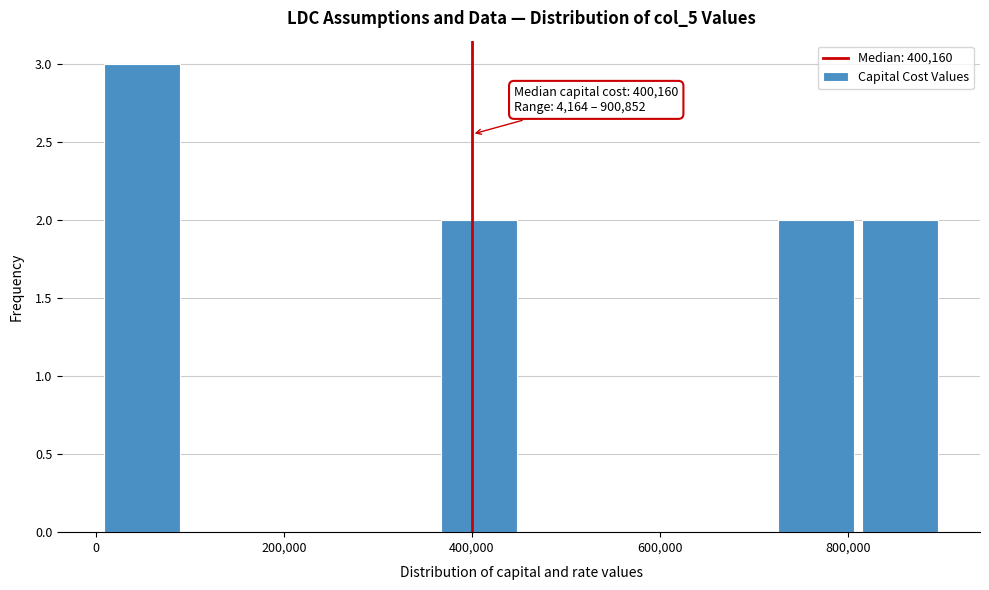

Which range on the x-axis has the tallest bar?

0 to 100000